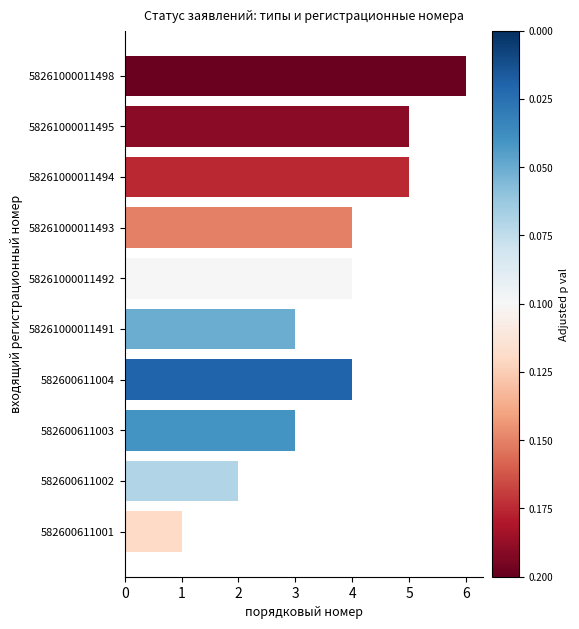

Is it true that the value at 58261000011494 is 9?

False